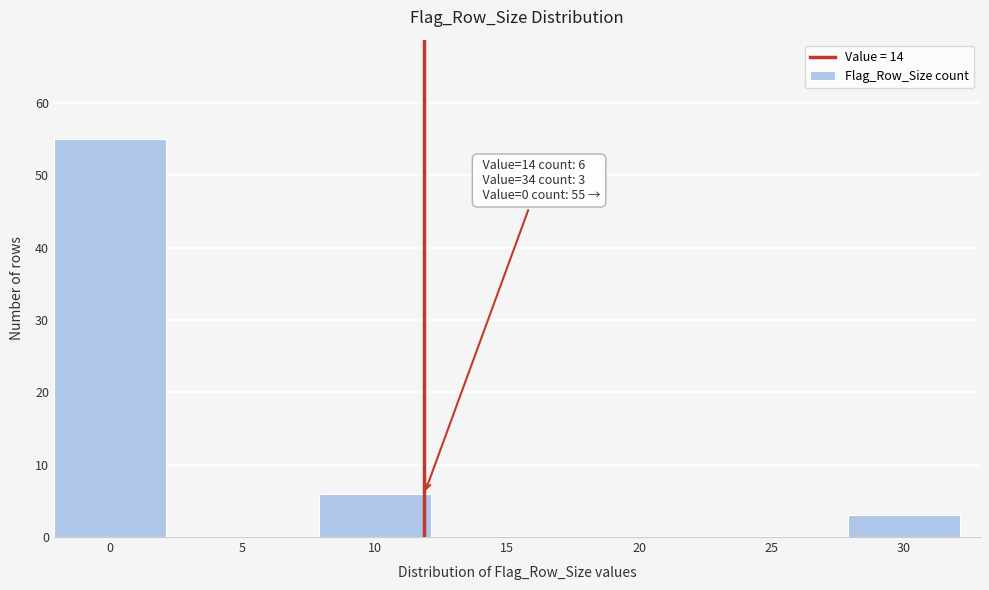

Reading left to right, extract all data points from this chart.

0=55	5=0	10=6	15=0	20=0	25=0	30=3